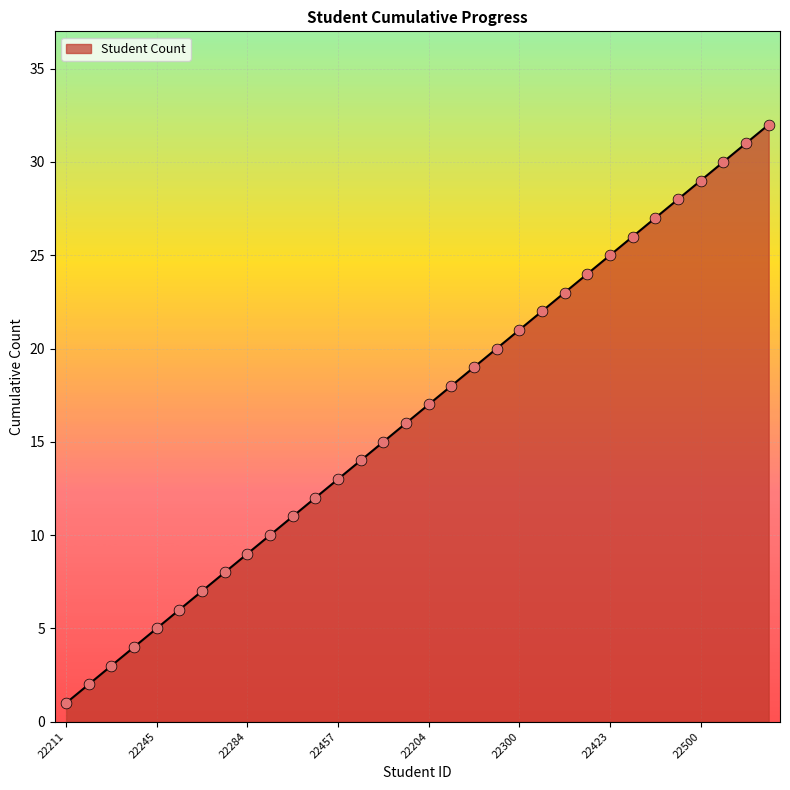

What is the maximum value shown in the chart?

32